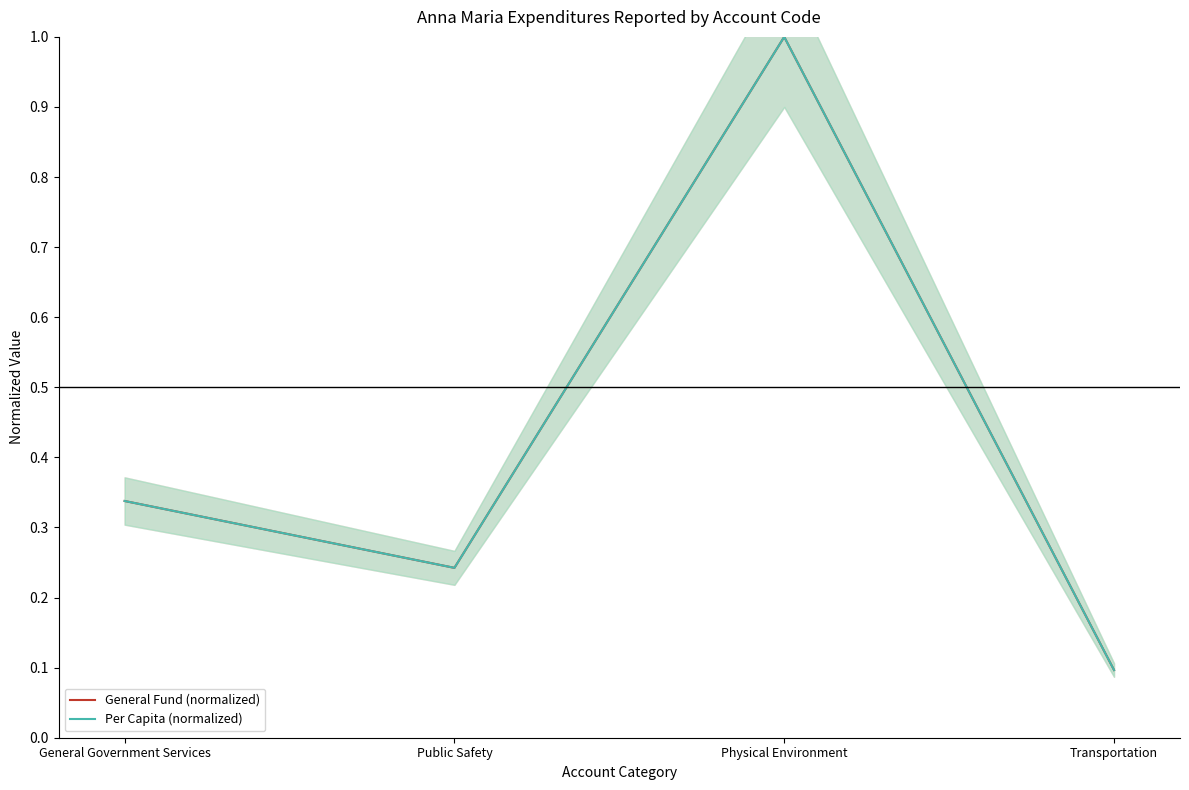

The General Fund (normalized) series shows 0.1 at Transportation. True or false?

True